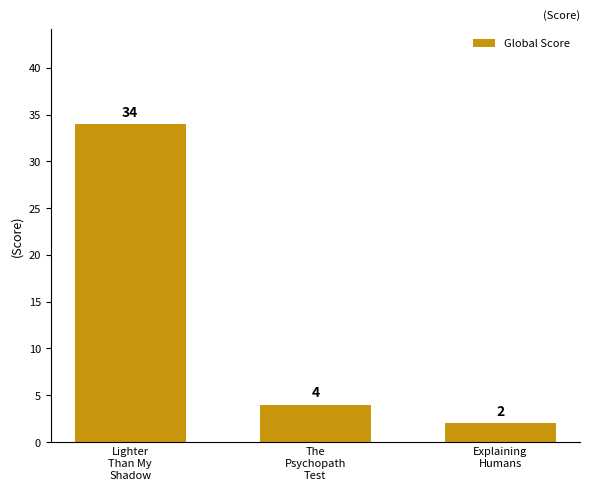

Reading left to right, what are all the values shown in this chart?

34	4	2